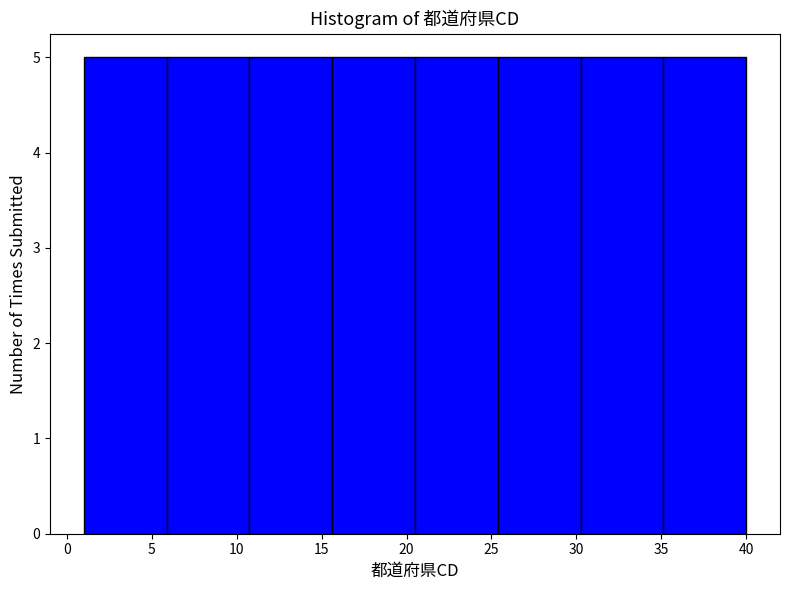

Reading left to right, transcribe this chart: for each bar, give the range it covers on the x-axis and its height. Neither the bar edges nor the heights are printed on the chart, so give them approximately, as read against the axes.

1.0 to 6.0: 5
6.0 to 11.0: 5
11.0 to 15.5: 5
15.5 to 20.5: 5
20.5 to 25.5: 5
25.5 to 30.5: 5
30.5 to 35.0: 5
35.0 to 40.0: 5